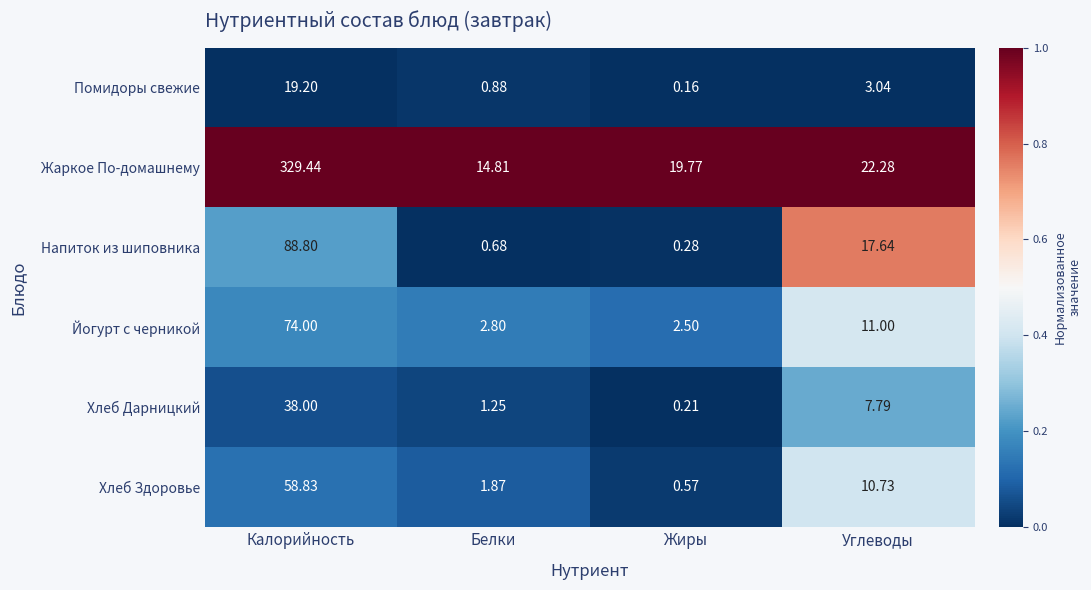

What is the greatest value displayed?

329.4